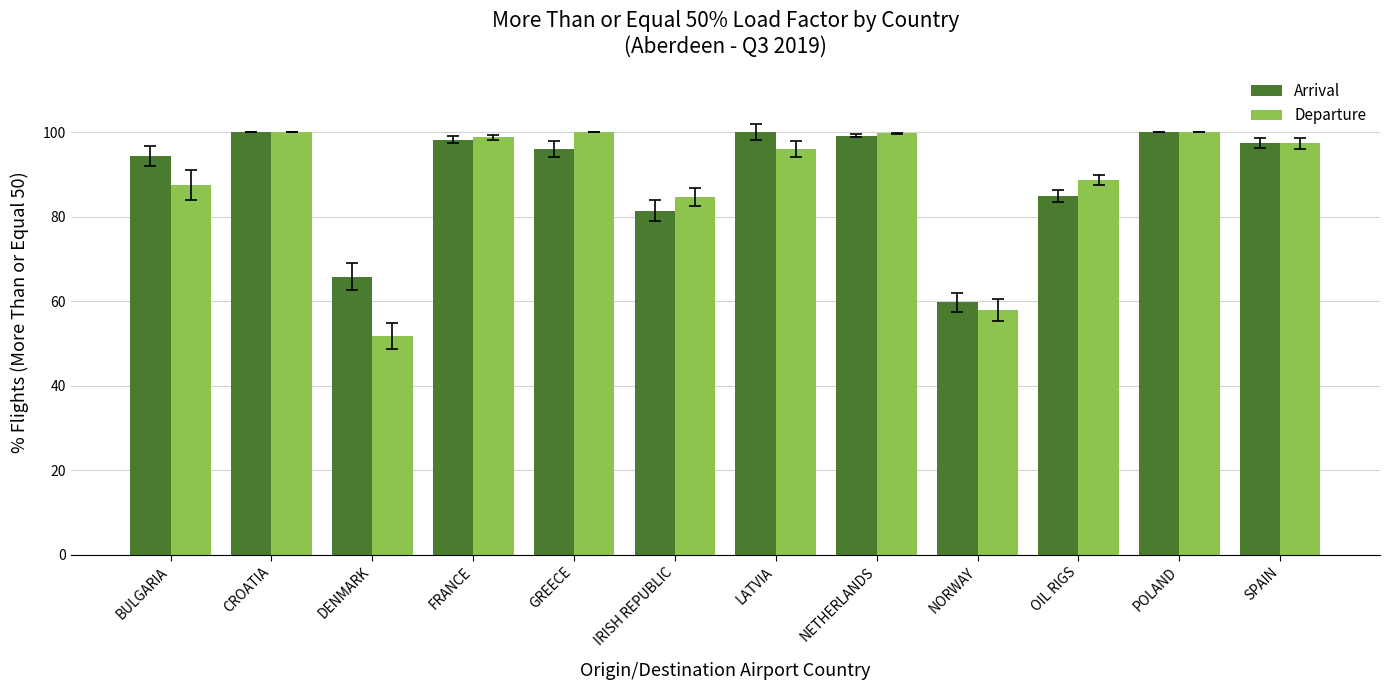

At how many categories does at least one series exceed 69?

10